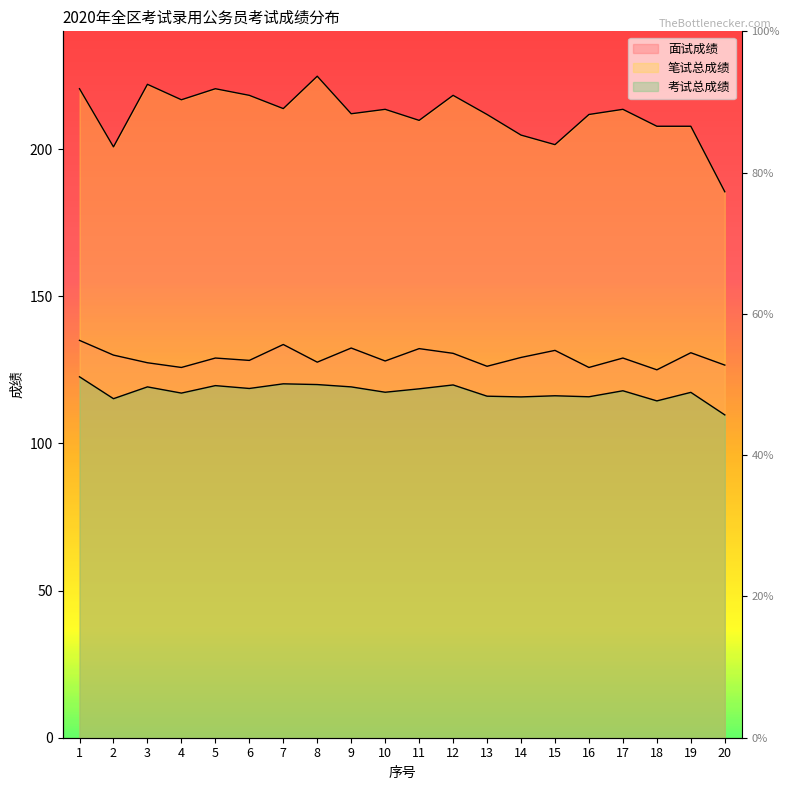

Read the 面试成绩 value at 18.

125.0